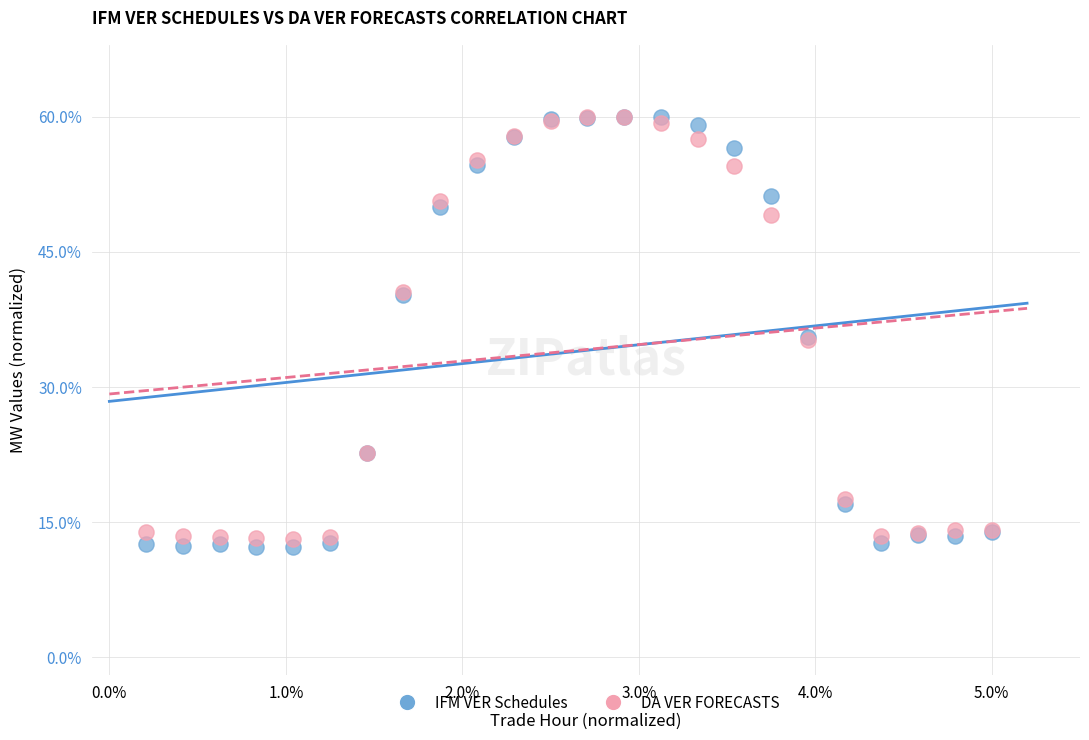

What are all the series names shown in the legend?

IFM VER Schedules, DA VER FORECASTS